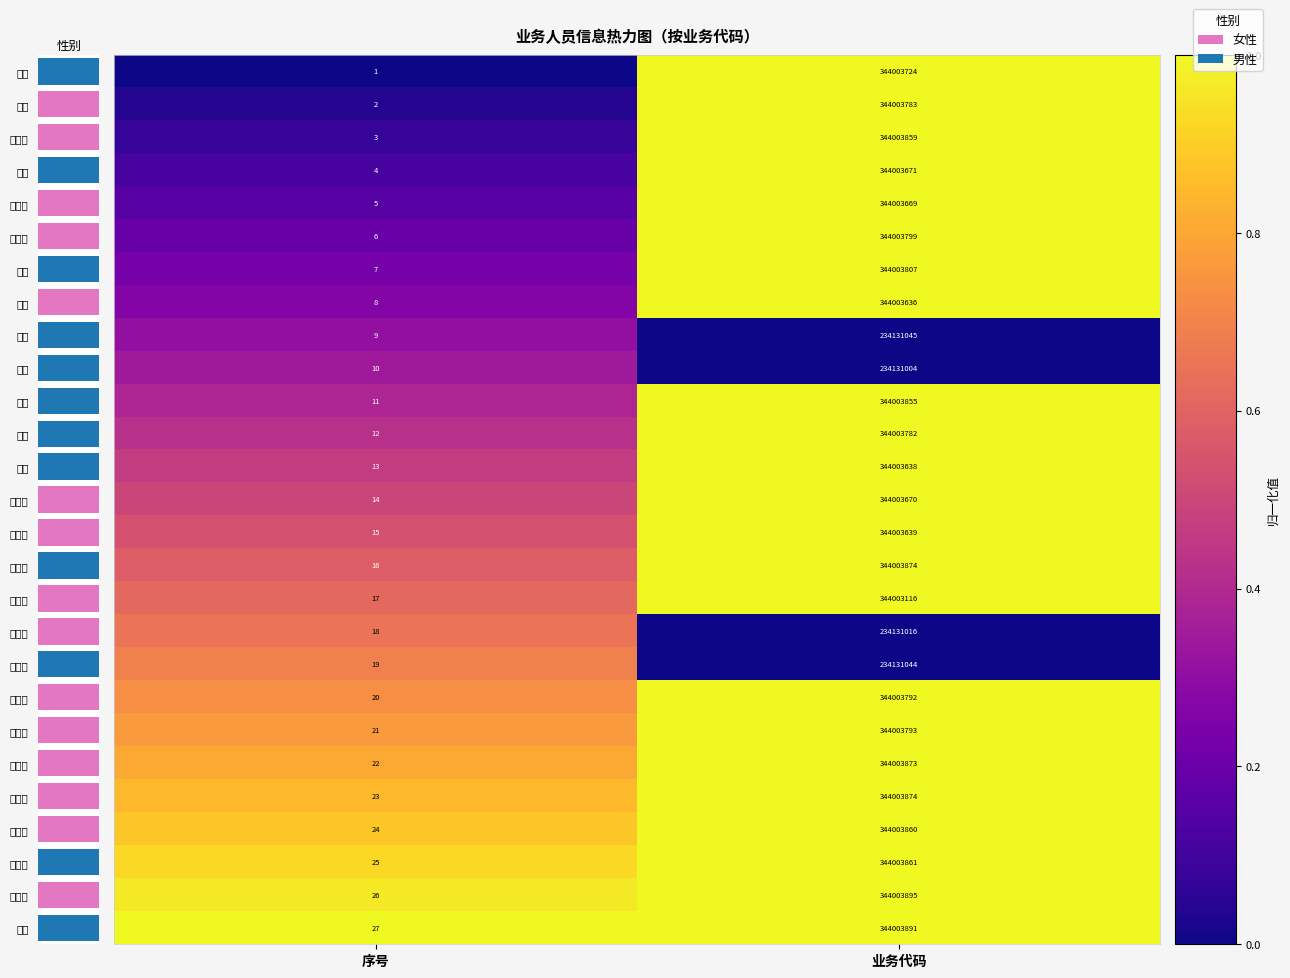

Which category has the lowest value across all series?

序号